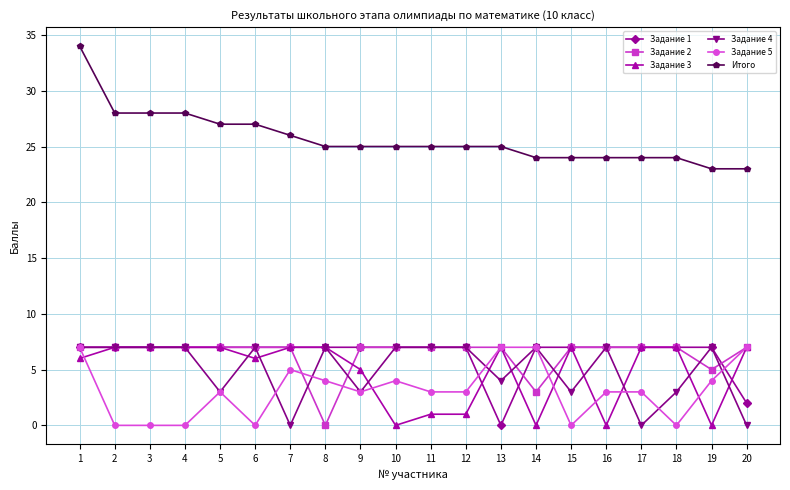

True or false: Задание 1 has a value of 2 at 11.

False